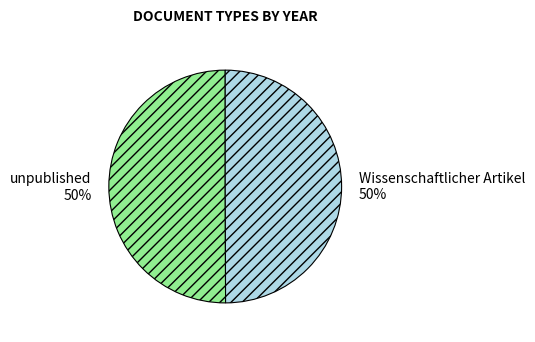

What is the ratio of the value at unpublished to the value at Wissenschaftlicher Artikel?

1.0